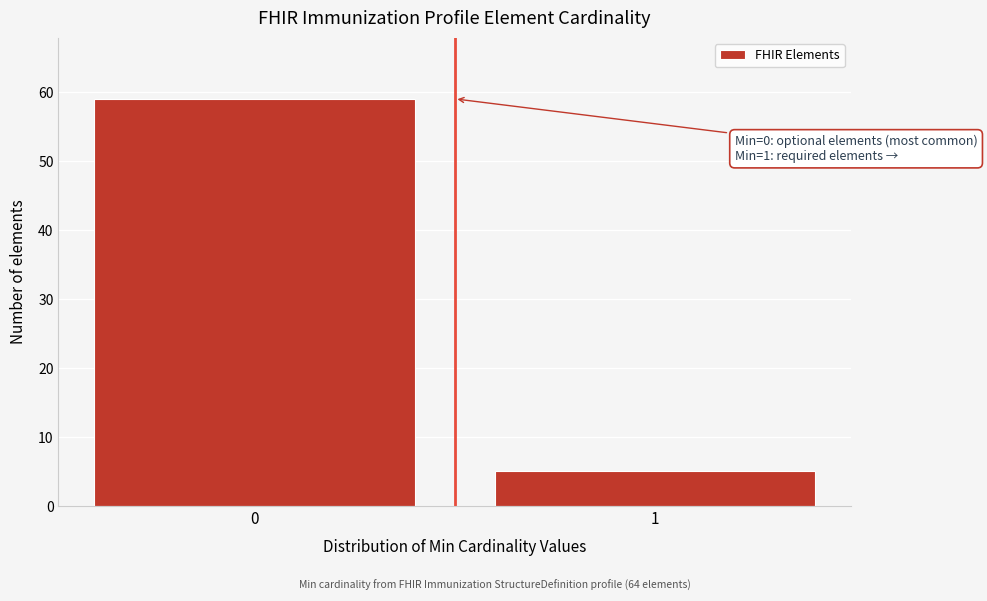

Reading right to left, extract all data points from this chart.

1=5	0=59